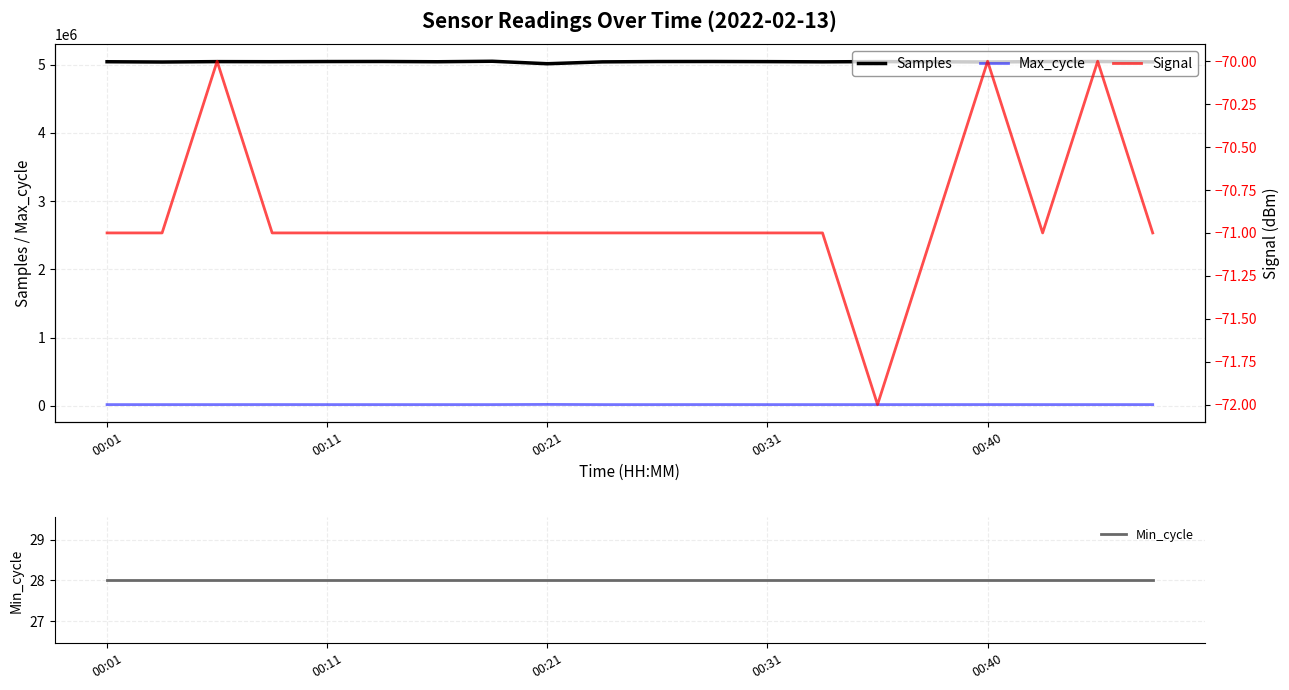

True or false: Samples and Max_cycle intersect in this chart.

False